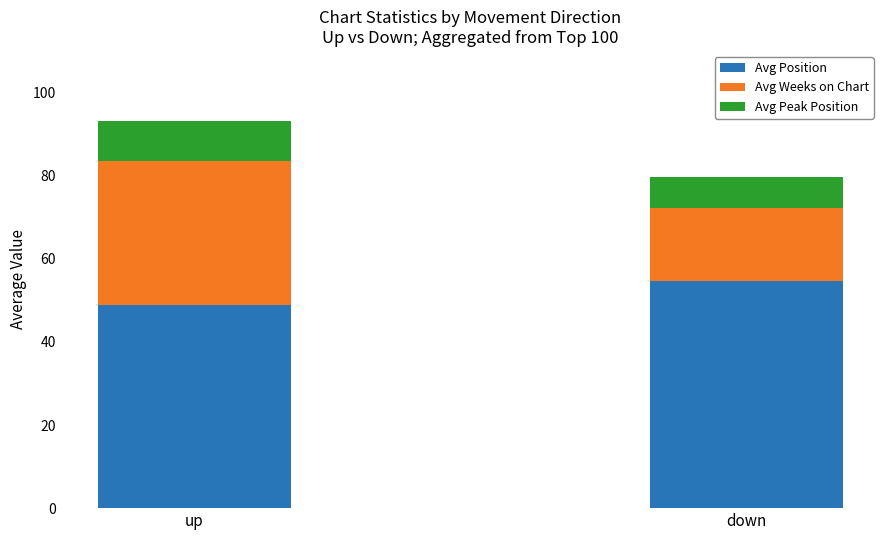

What is the sum of the Avg Position values at up and down?

103.8